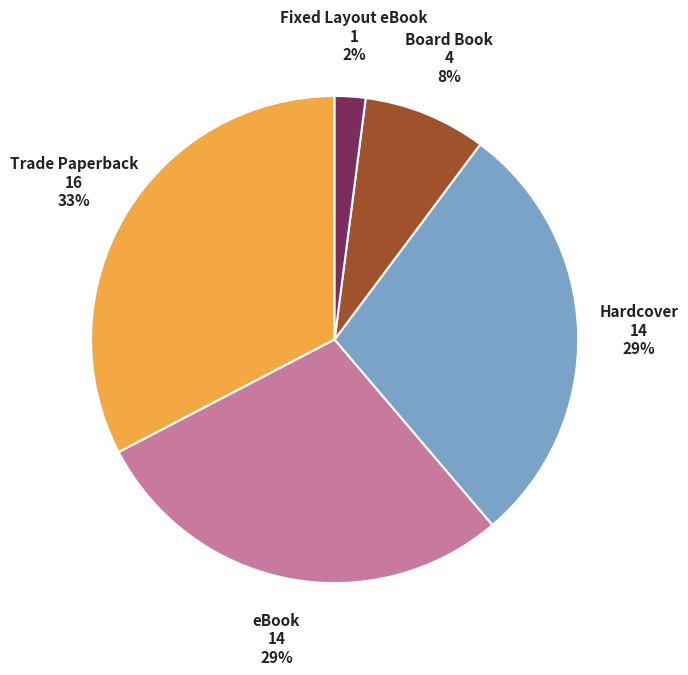

Is there a majority slice in this chart?

No